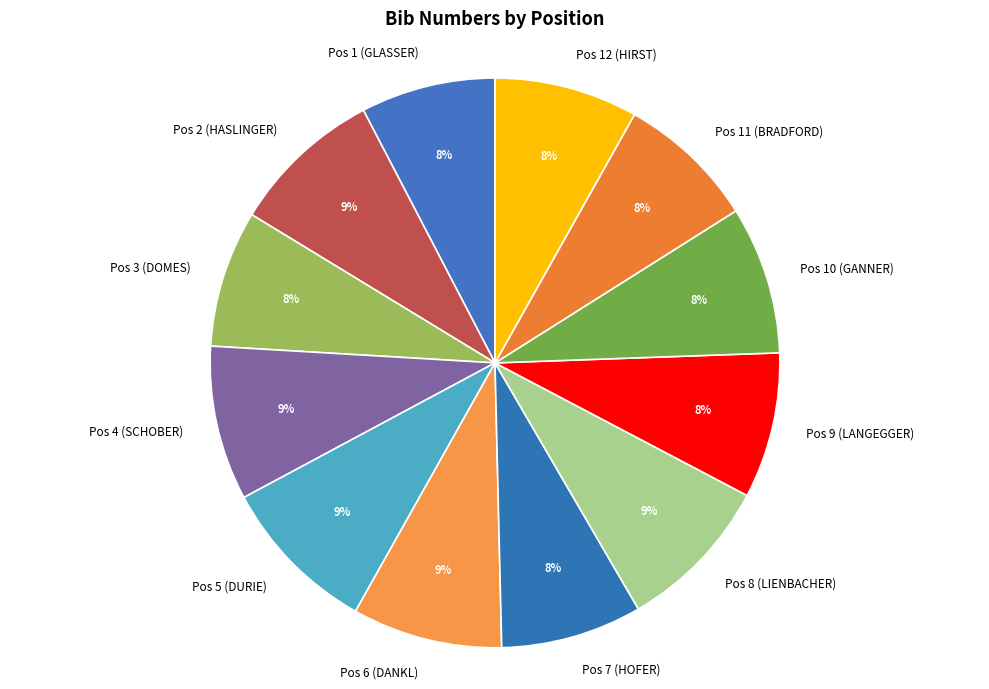

What percentage is the Pos 7 (HOFER) slice, to the nearest percent?

8%